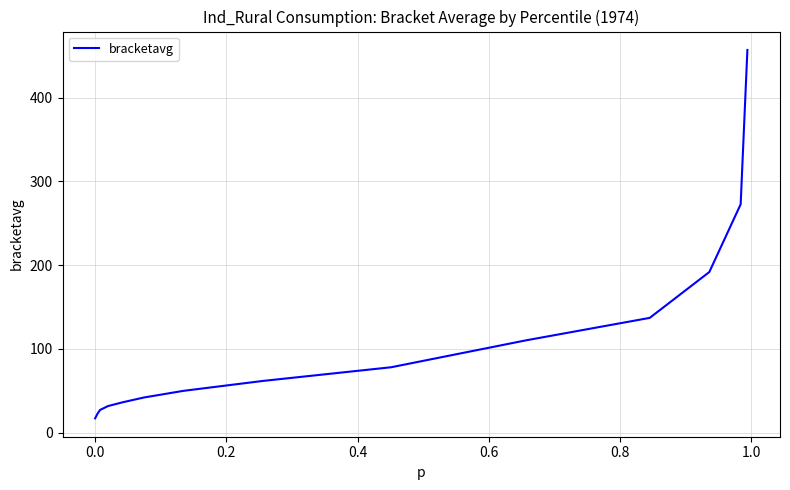

What is the difference between the maximum and minimum values?

440.0